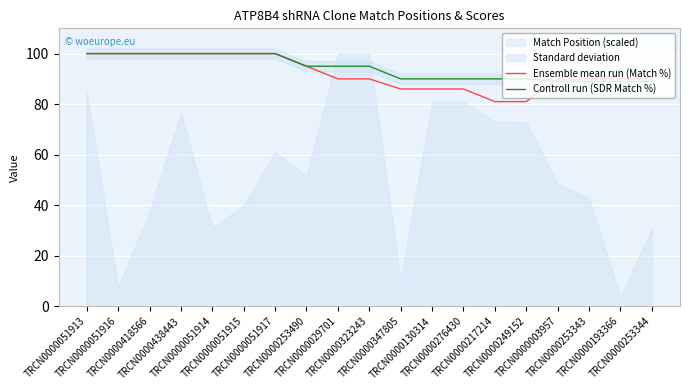

Between TRCN0000438443 and TRCN0000051914, which is larger?

TRCN0000438443